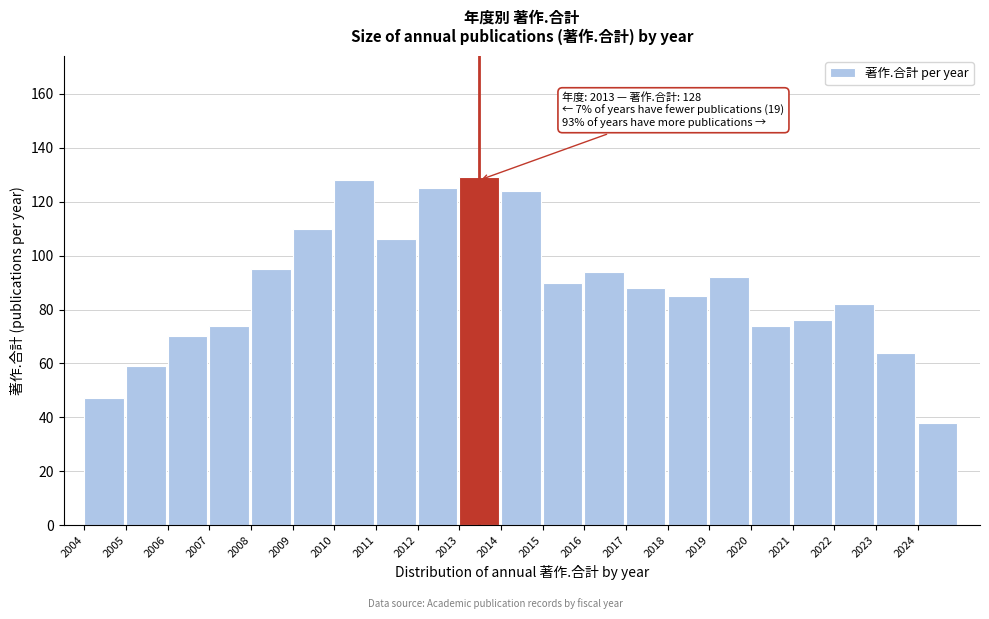

Reading left to right, transcribe all the data shown in this chart.

47	59	70	74	95	110	128	106	125	129	124	90	94	88	85	92	74	76	82	64	38